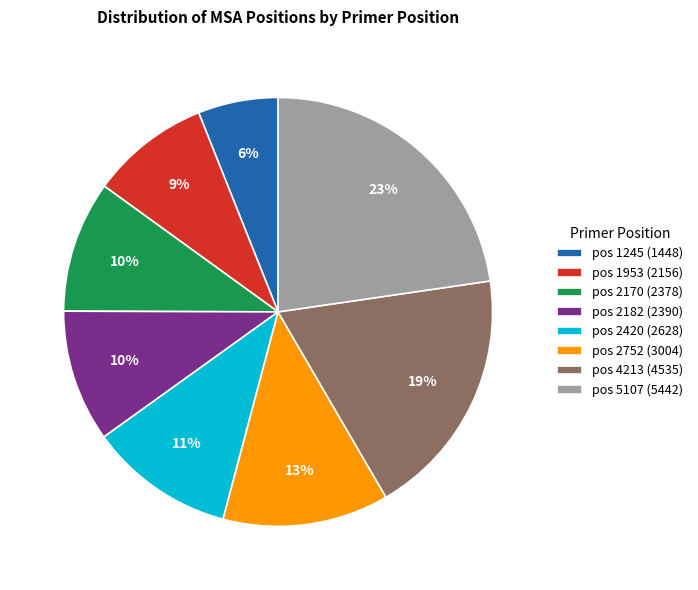

True or false: pos 5107 (5442) accounts for 23% of the total.

True